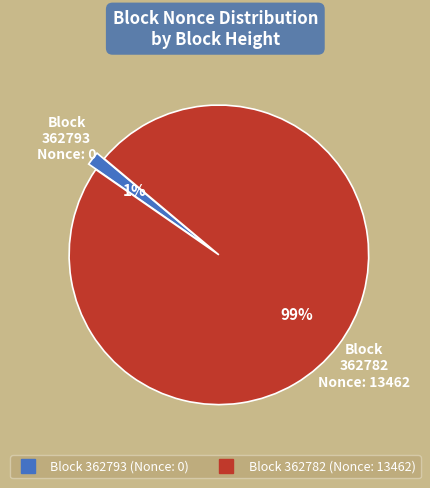

To the nearest percent, what is the average slice percentage?

50%